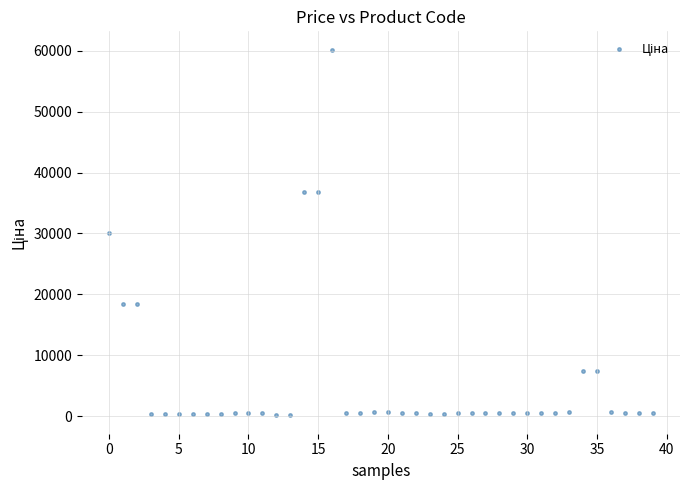

How many data points are displayed?

40